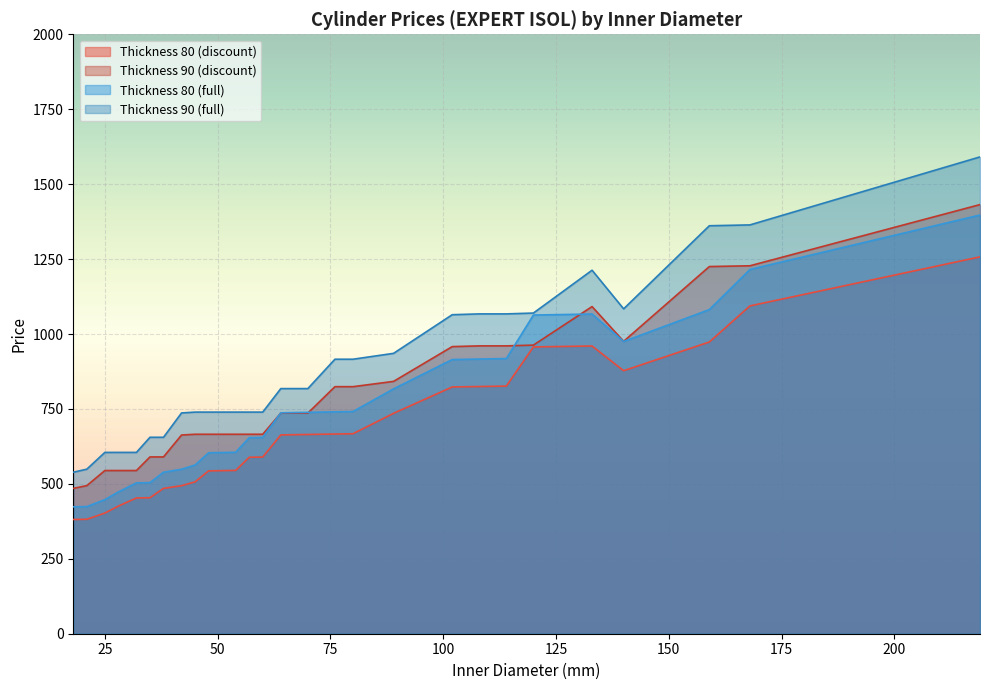

Is the value of Thickness 80 (full) at 32 greater than the value of Thickness 90 (full) at 54?

No